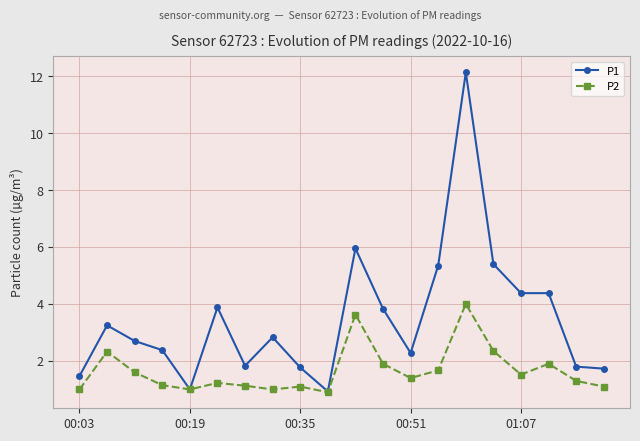

What is the average value of the P1 series?

3.5